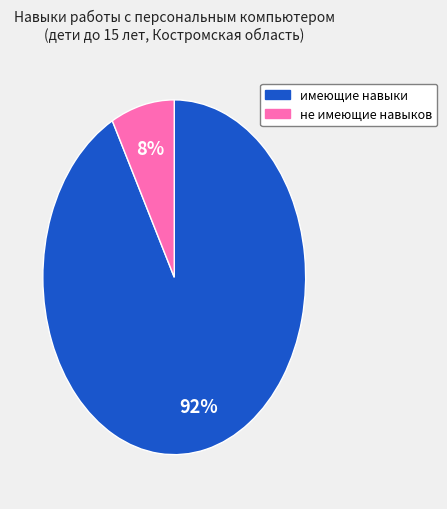

To the nearest percent, what is the difference between the largest and smallest slice percentages?

84%